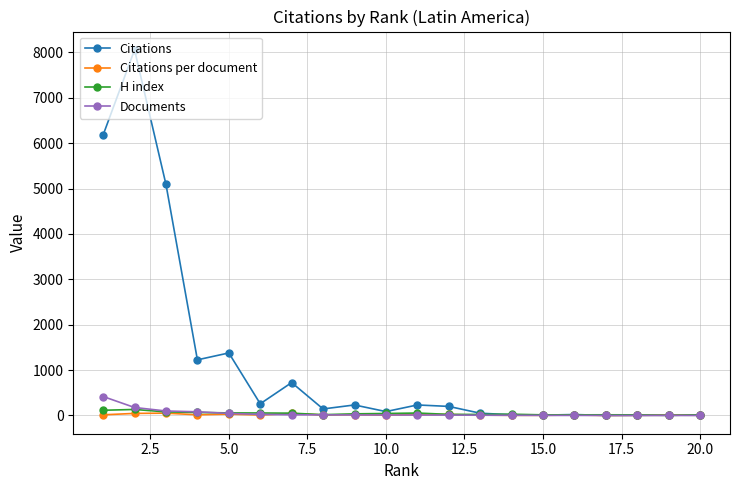

List the series in order of their peak value, lowest first.

Citations per document, H index, Documents, Citations